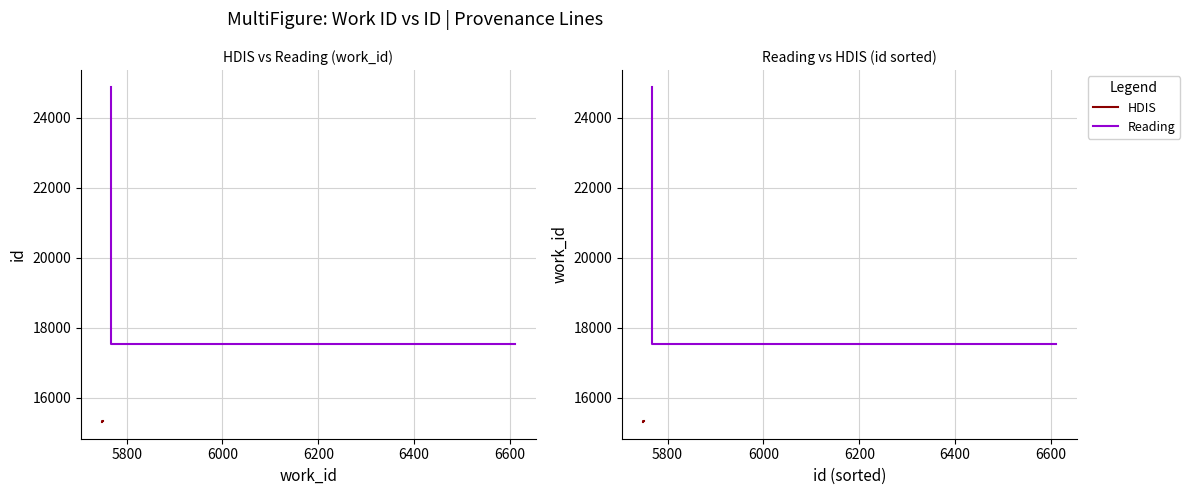

True or false: Reading has more than 2 interior local peaks.

False